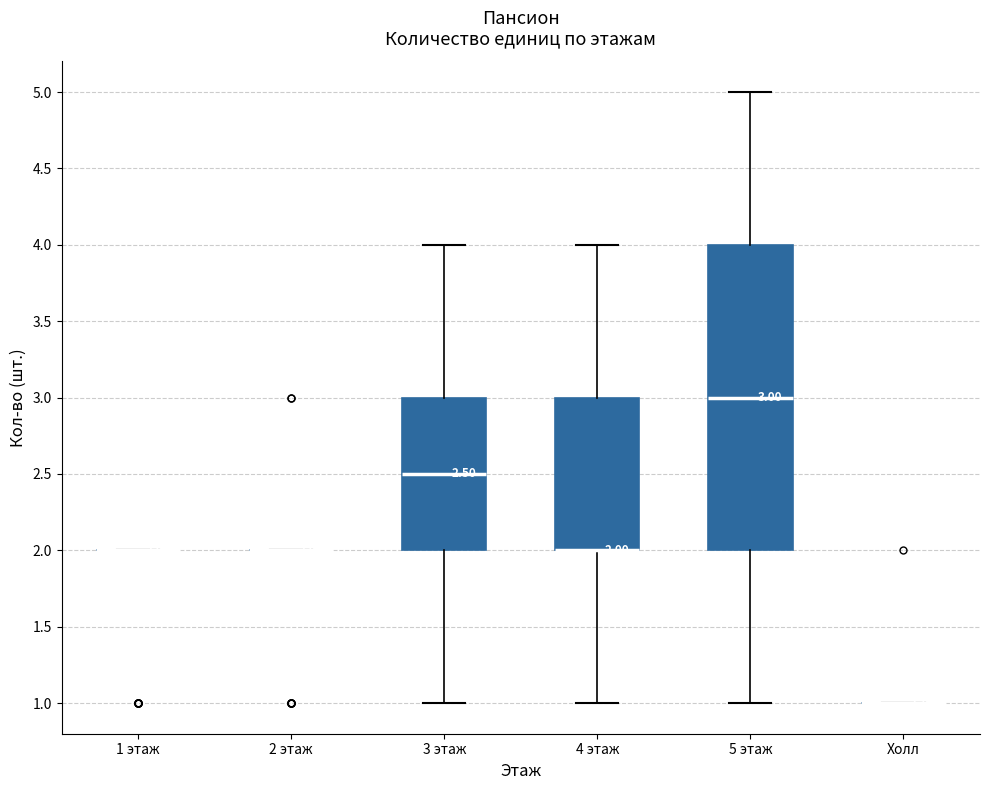

Which box is the tallest, from its lower edge to its upper edge?

5 этаж